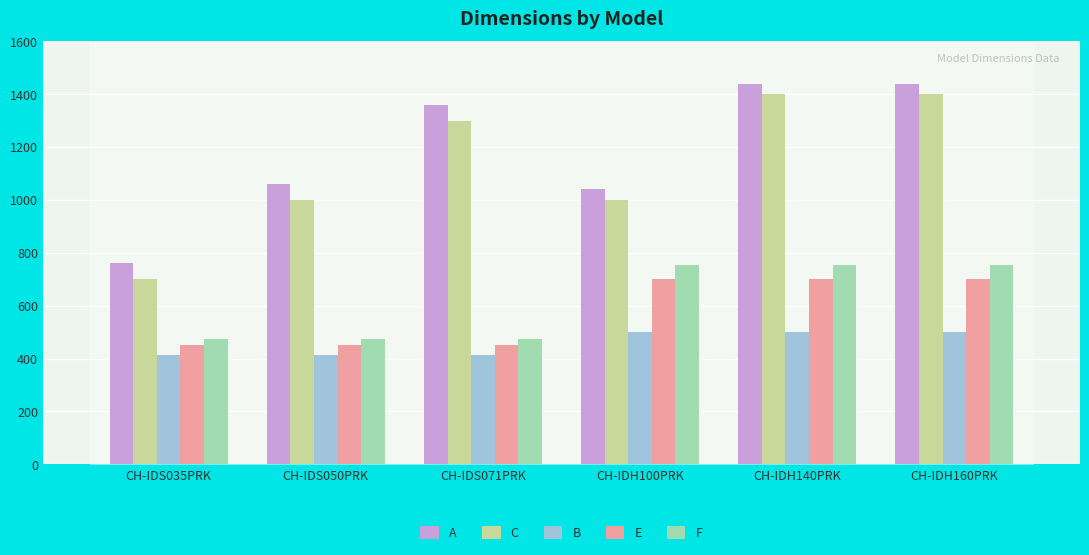

What is the difference between the highest and lowest values at CH-IDH100PRK?

540